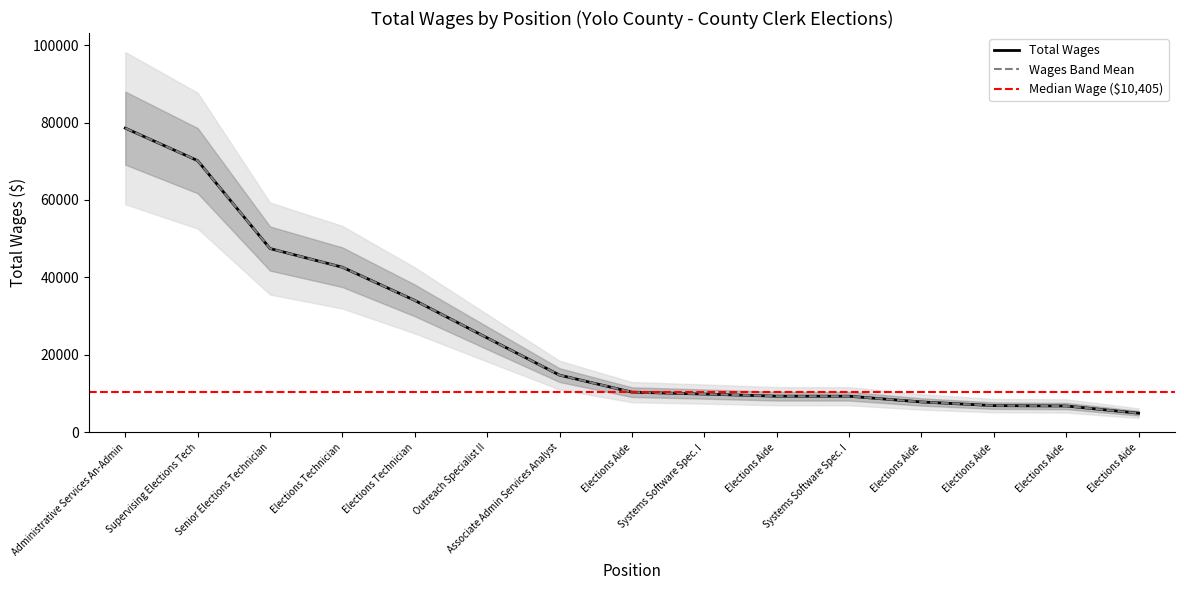

True or false: the data has more than 2 interior local peaks.

False